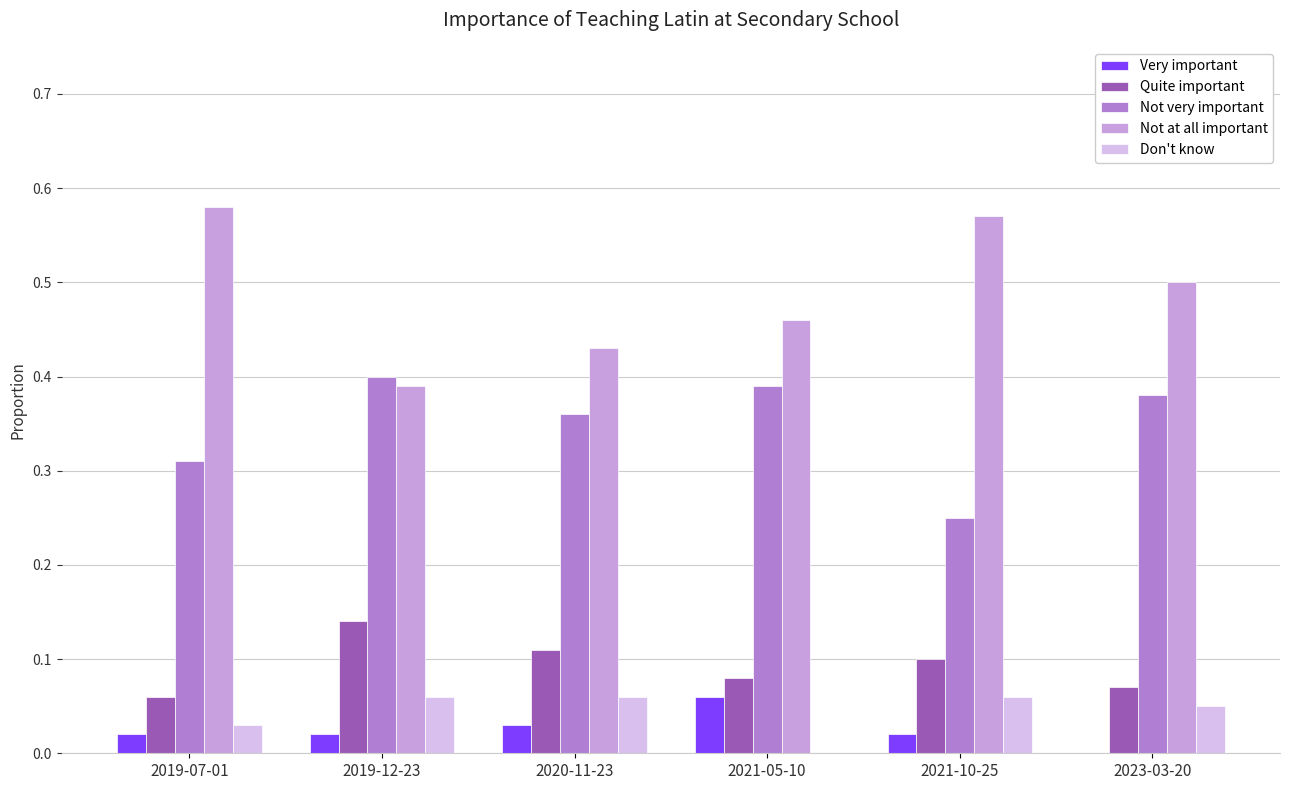

Which series changed the most between 2019-12-23 and 2021-05-10?

Not at all important